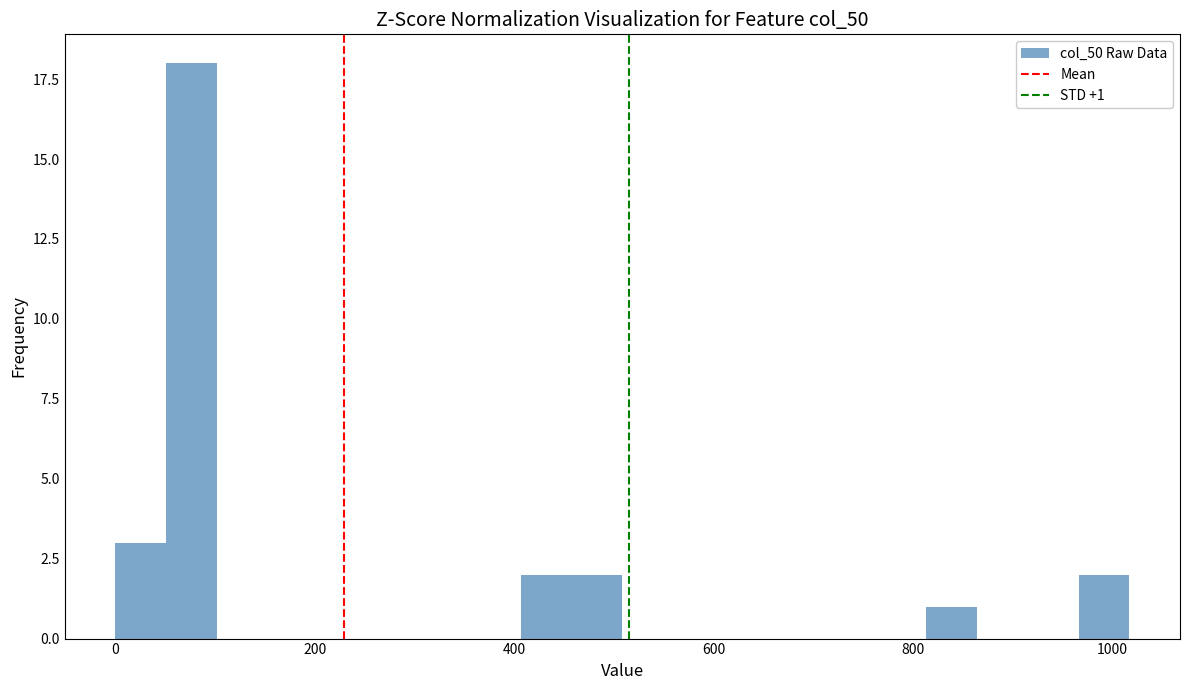

Around what value on the x-axis is the tallest bar? Give the approximate position of its centre, as read against the axis.

80